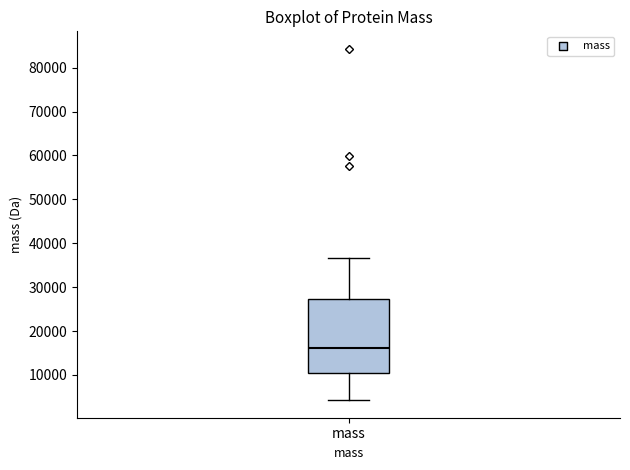

Where does the upper whisker of the box for mass end on the y-axis? The values are not printed on the chart, so give them approximately, as read against the axis.

37000